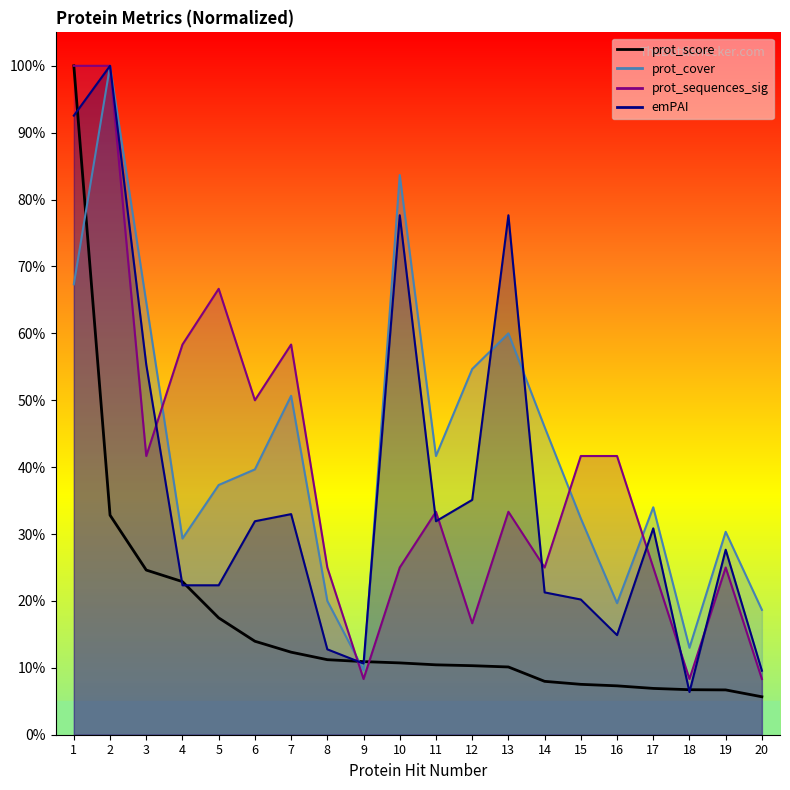

Does the chart display data point markers on the line(s)?

No